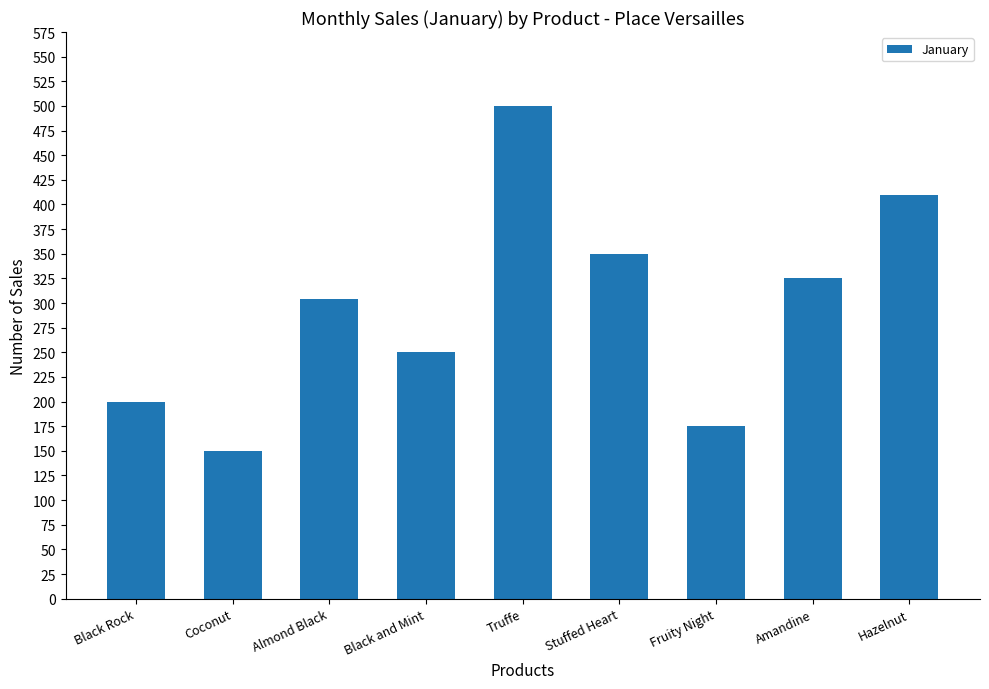

Approximately how many times larger is the value at Almond Black compared to Fruity Night?

1.7